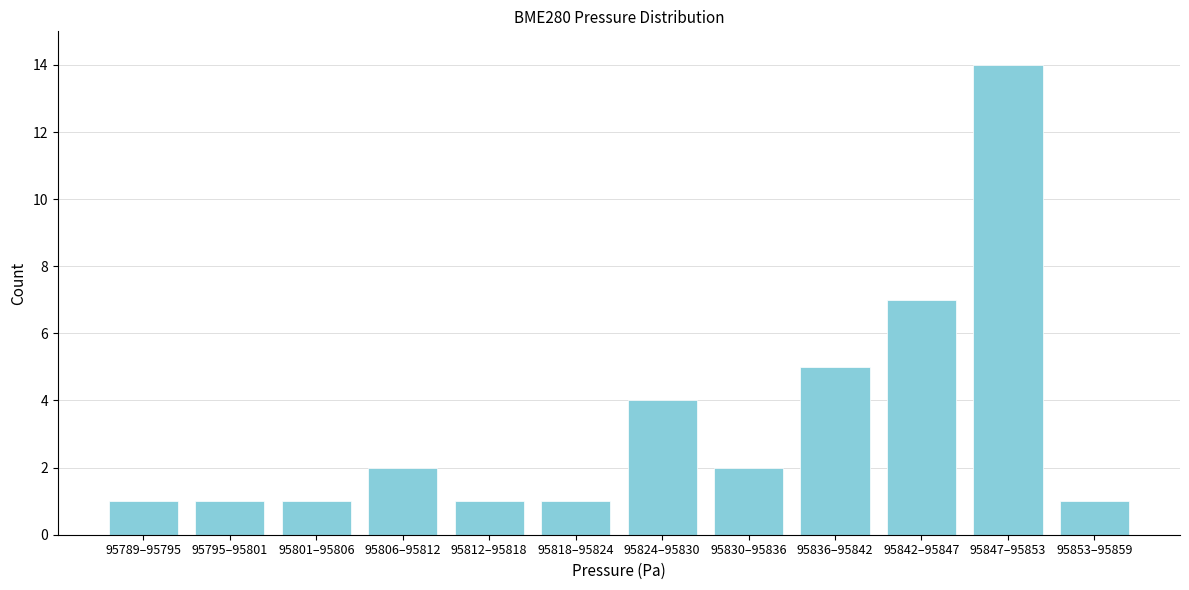

Reading left to right, what are all the values shown in this chart?

95789–95795=1	95795–95801=1	95801–95806=1	95806–95812=2	95812–95818=1	95818–95824=1	95824–95830=4	95830–95836=2	95836–95842=5	95842–95847=7	95847–95853=14	95853–95859=1